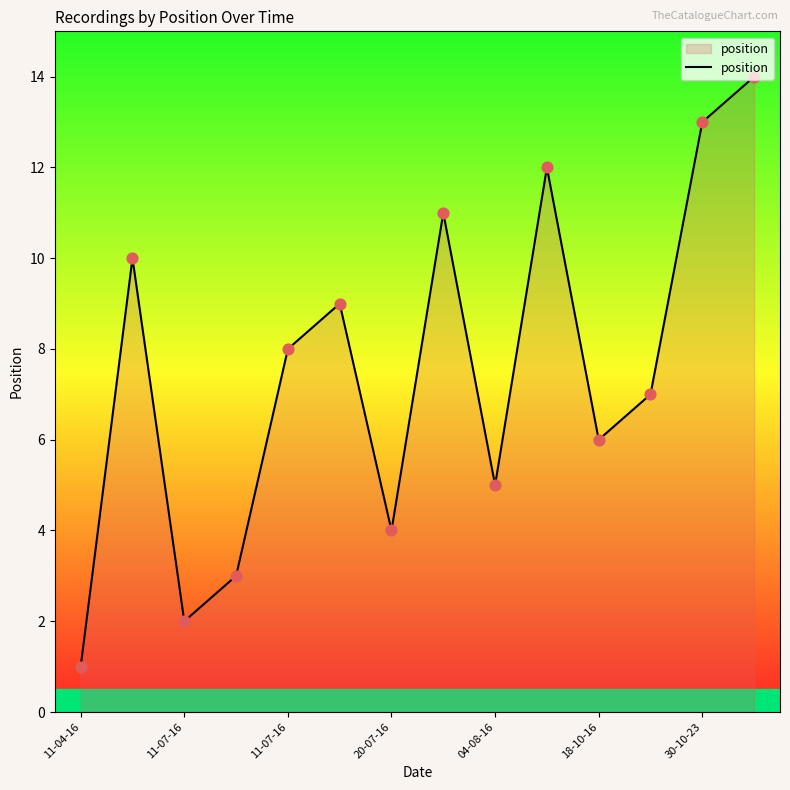

What is the maximum value shown in the chart?

14